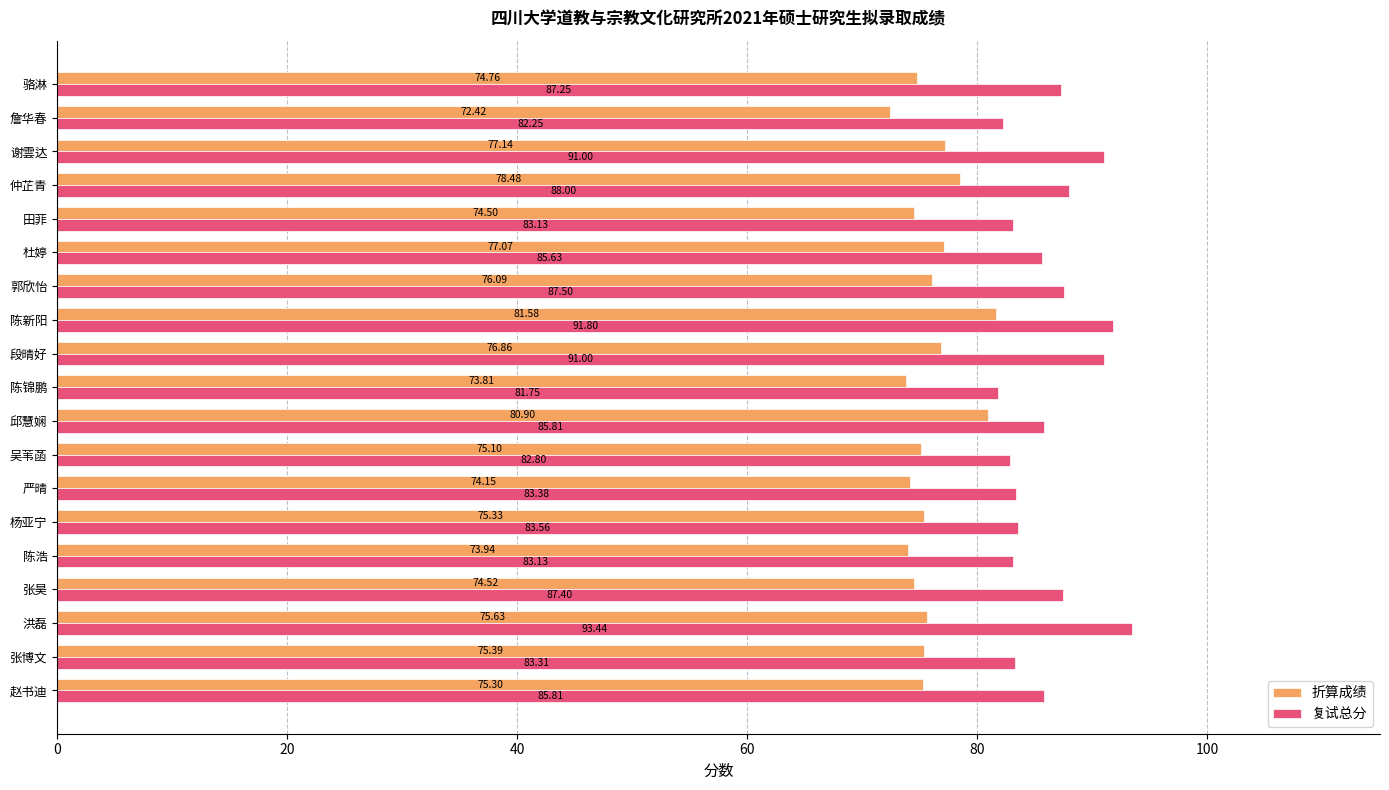

Between 严晴 and 吴苇菡, which series saw the biggest shift?

折算成绩